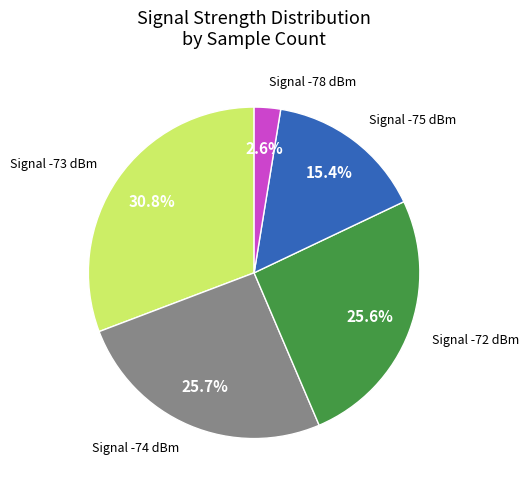

How many segments does this pie chart have?

5